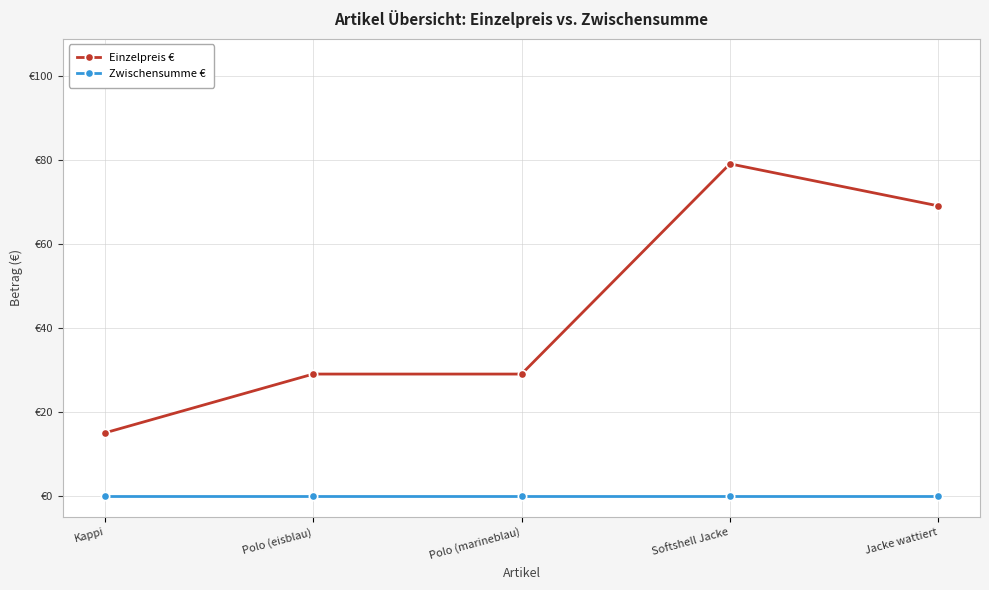

Read the Einzelpreis € value at Kappi, to the nearest 5.

15